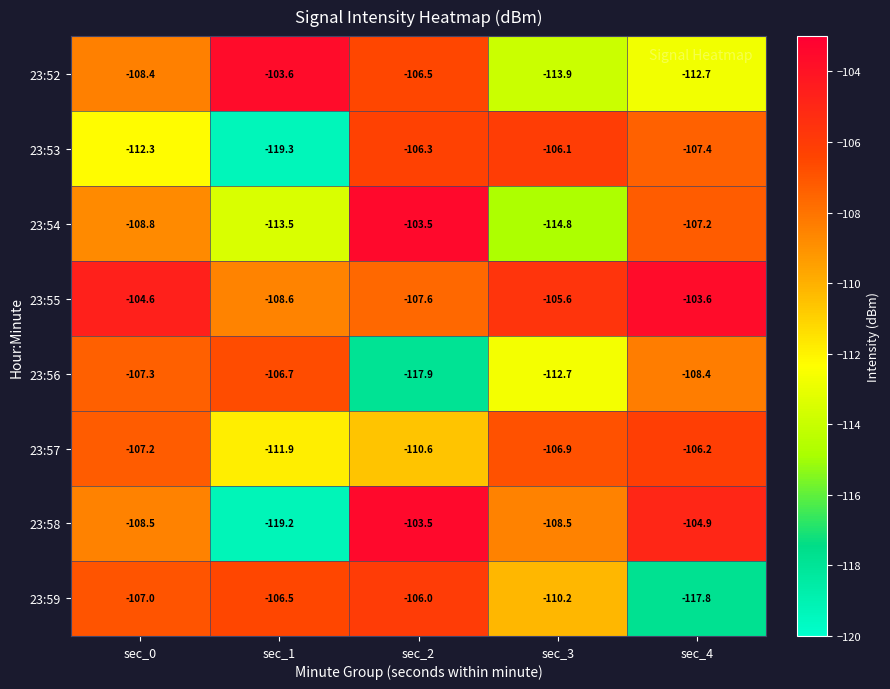

Which series has the largest range (max minus min)?

23:58